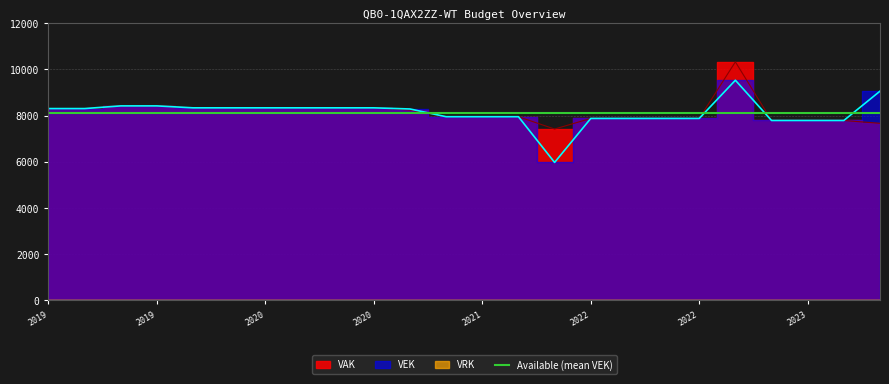

What is the average value of the VAK series?

8157